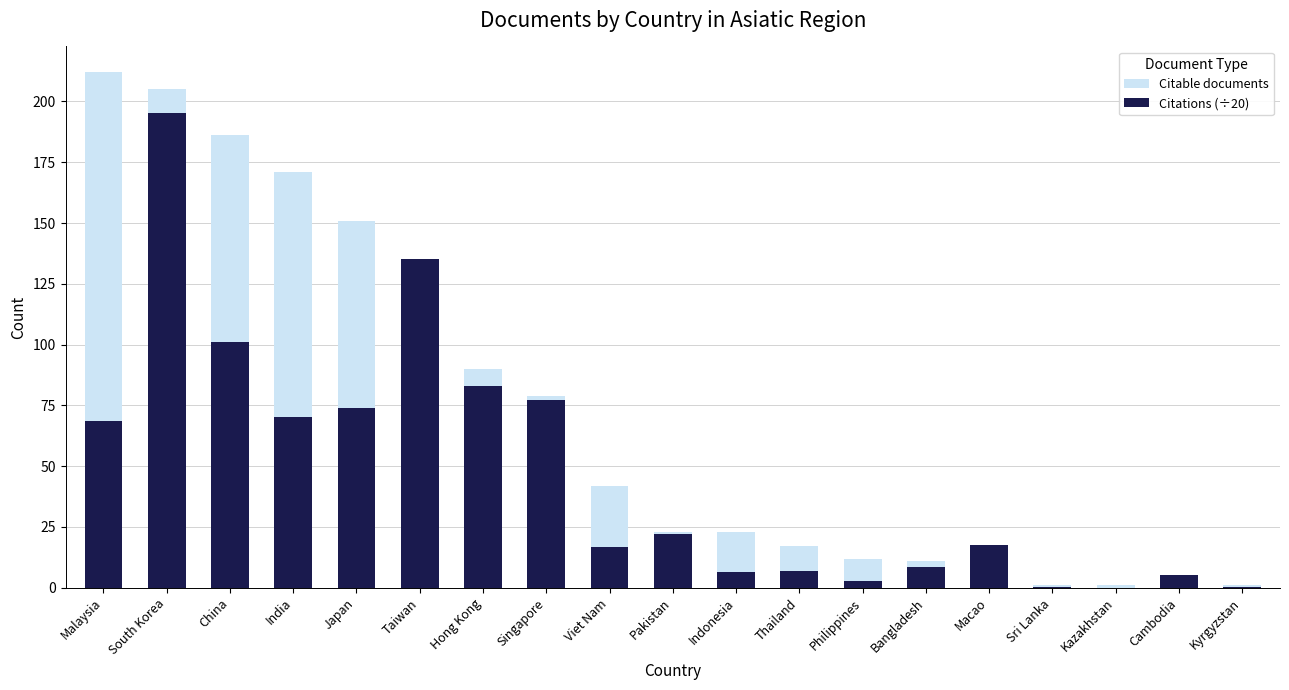

Is the value of Citable documents at Malaysia greater than the value of Citations (÷20) at Indonesia?

Yes